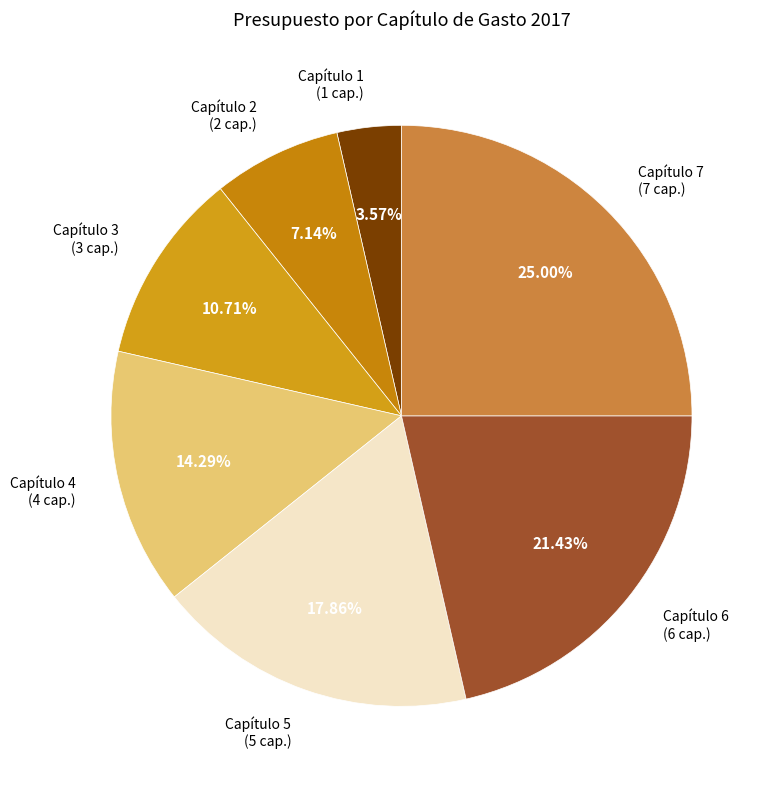

How many slices are in this pie chart?

7